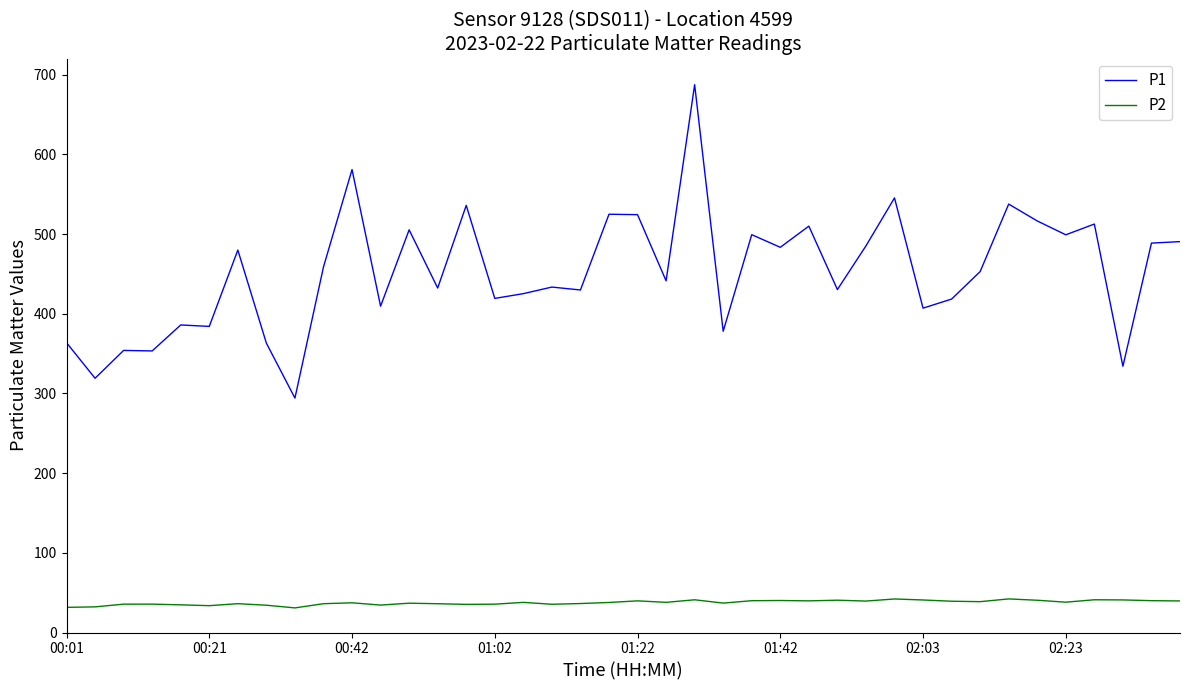

True or false: P2 and P1 cross at least once.

False